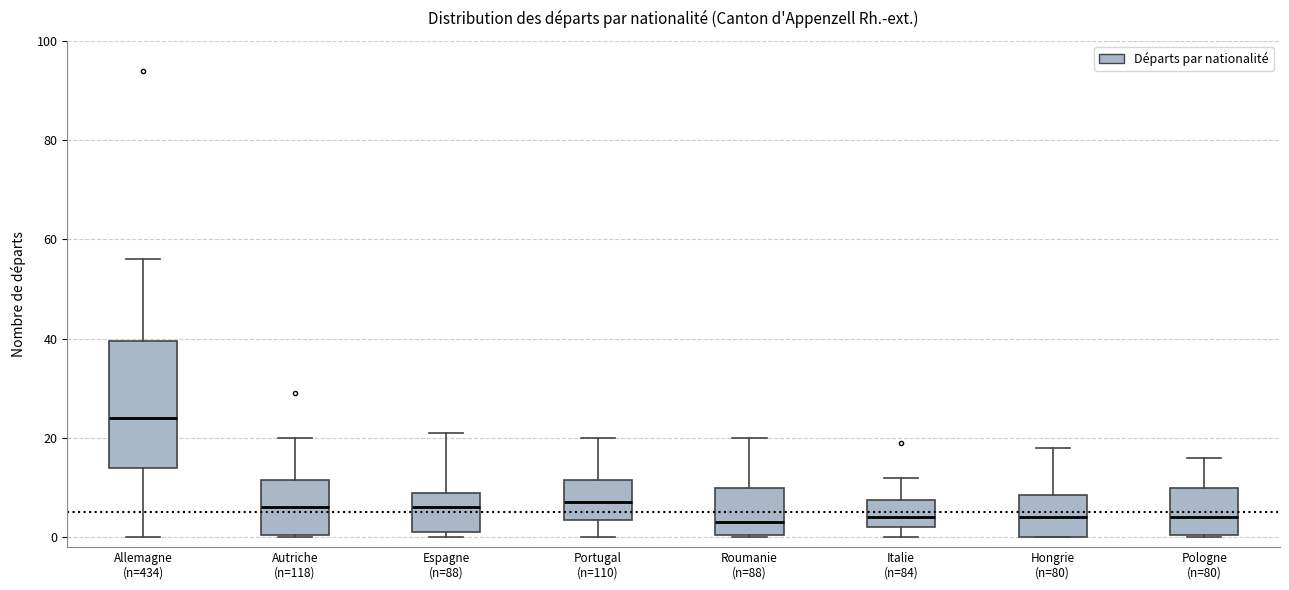

Reading left to right, transcribe this box plot: for each box, give where its median line is, the range the box spans, and where its two whiskers end, as read against the y-axis. The values are not printed on the chart, so give them approximately, as read against the axis.

Allemagne (n=434): median 24, box 14 to 40, whiskers 0 to 56
Autriche (n=118): median 6, box 0 to 12, whiskers 0 to 20
Espagne (n=88): median 6, box 2 to 10, whiskers 0 to 22
Portugal (n=110): median 8, box 4 to 12, whiskers 0 to 20
Roumanie (n=88): median 4, box 0 to 10, whiskers 0 to 20
Italie (n=84): median 4, box 2 to 8, whiskers 0 to 12
Hongrie (n=80): median 4, box 0 to 8, whiskers 0 to 18
Pologne (n=80): median 4, box 0 to 10, whiskers 0 to 16